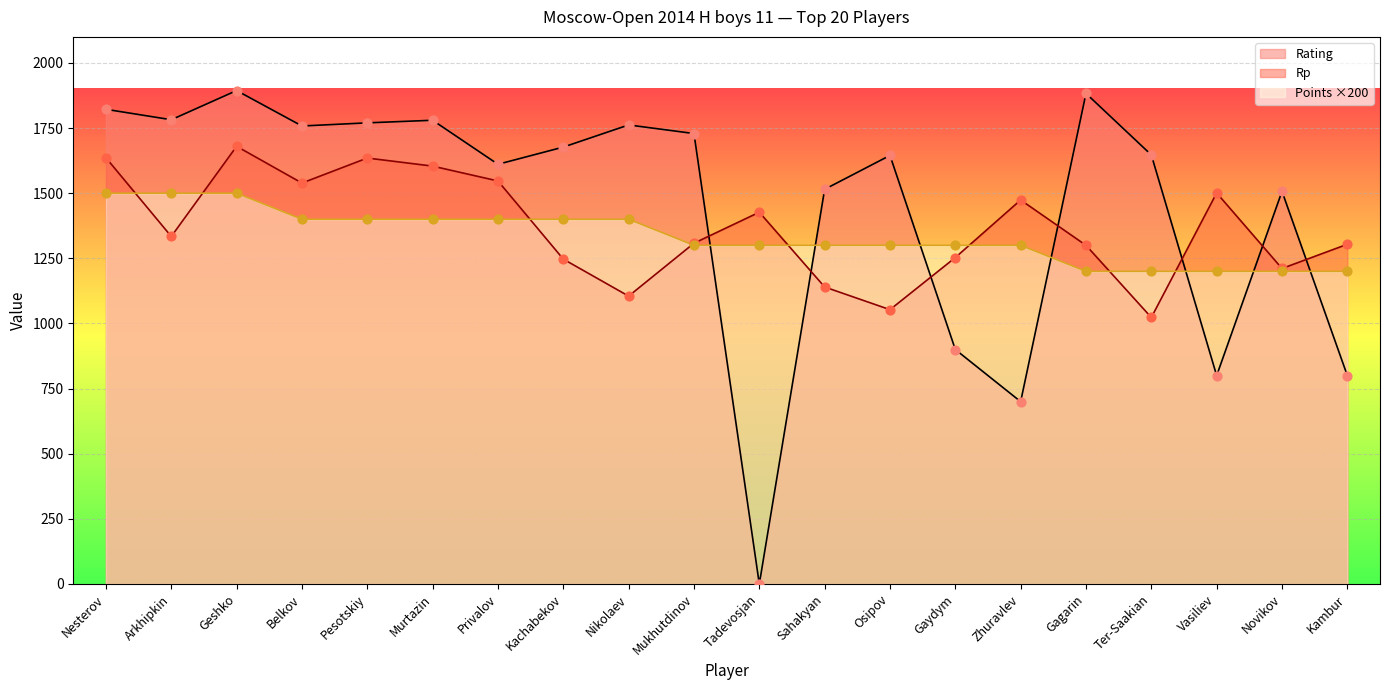

Which series has the largest total across all categories?

Rating